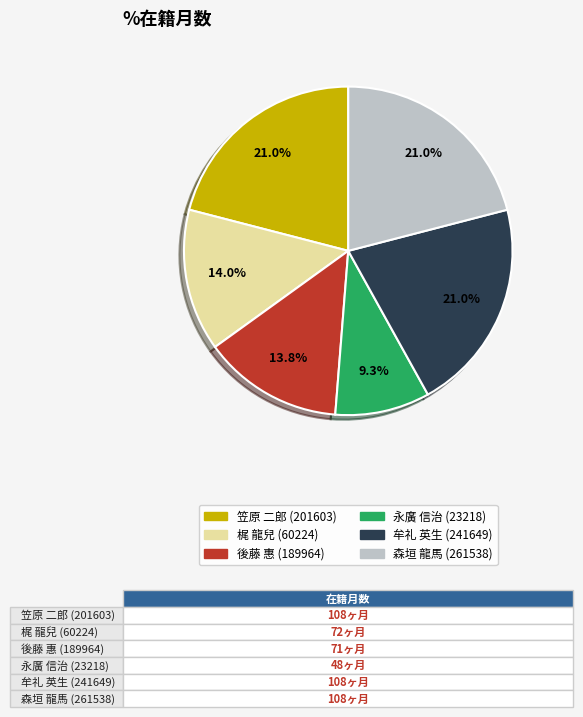

Between 後藤 惠 (189964) and 笠原 二郎 (201603), which is larger?

笠原 二郎 (201603)